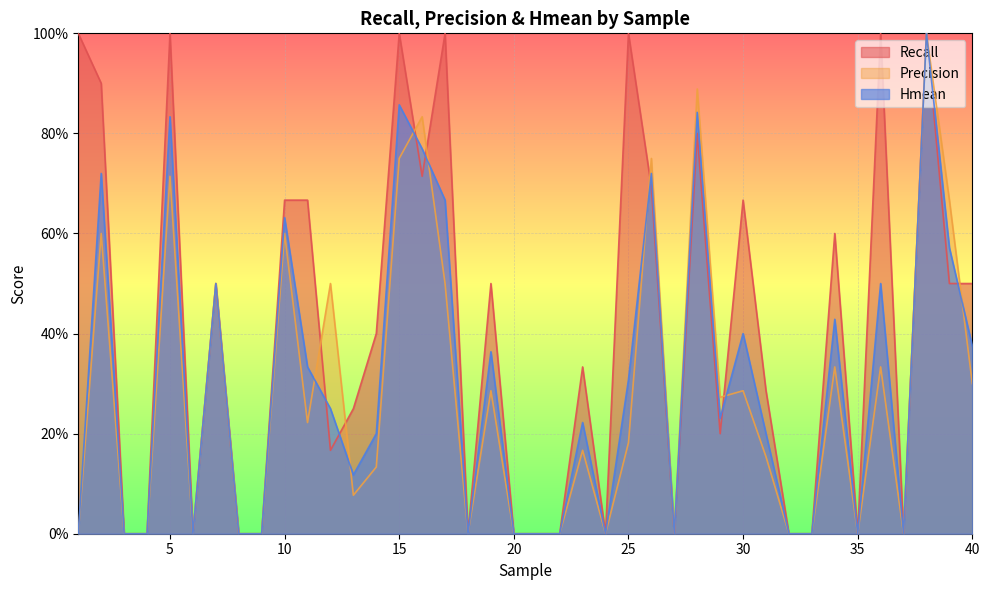

Read the Hmean value at 31.

0.2